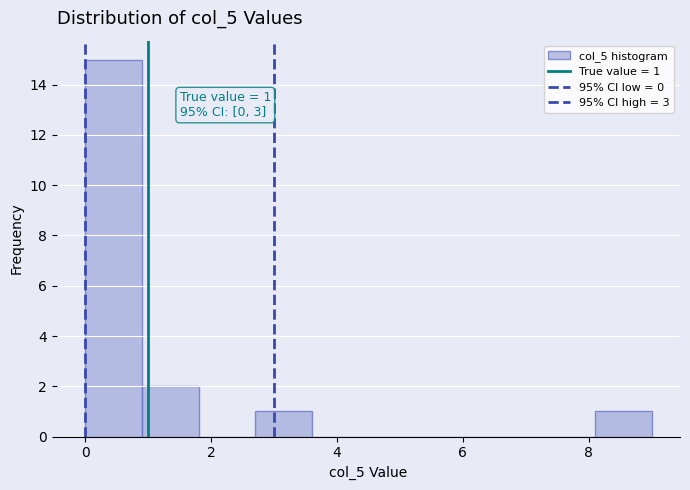

Over which range of the x-axis is the bar tallest?

0.0 to 0.9